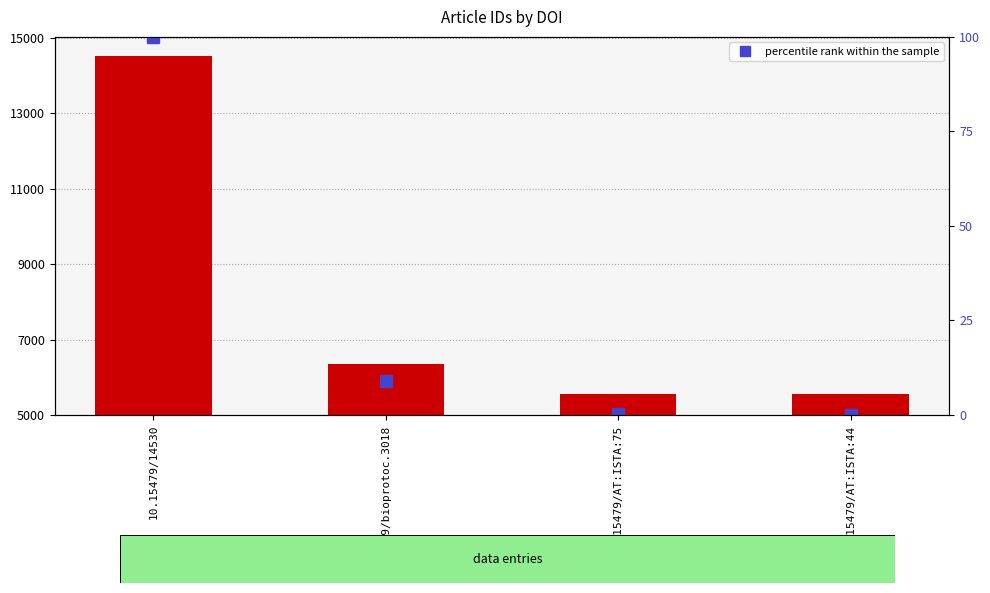

At which label does the data first exceed 8?

10.15479/14530